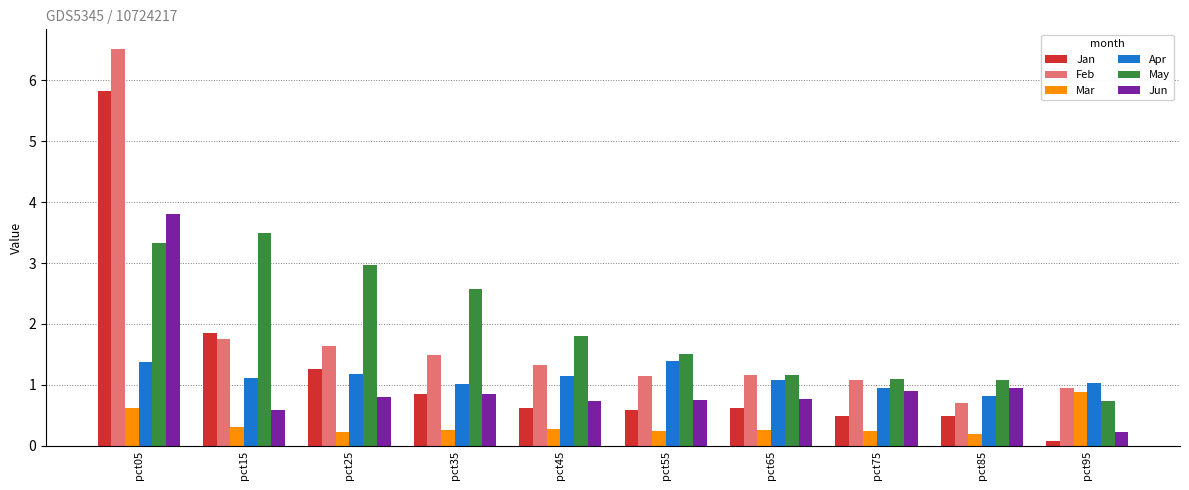

At which category is the sum across all series the highest?

pct05